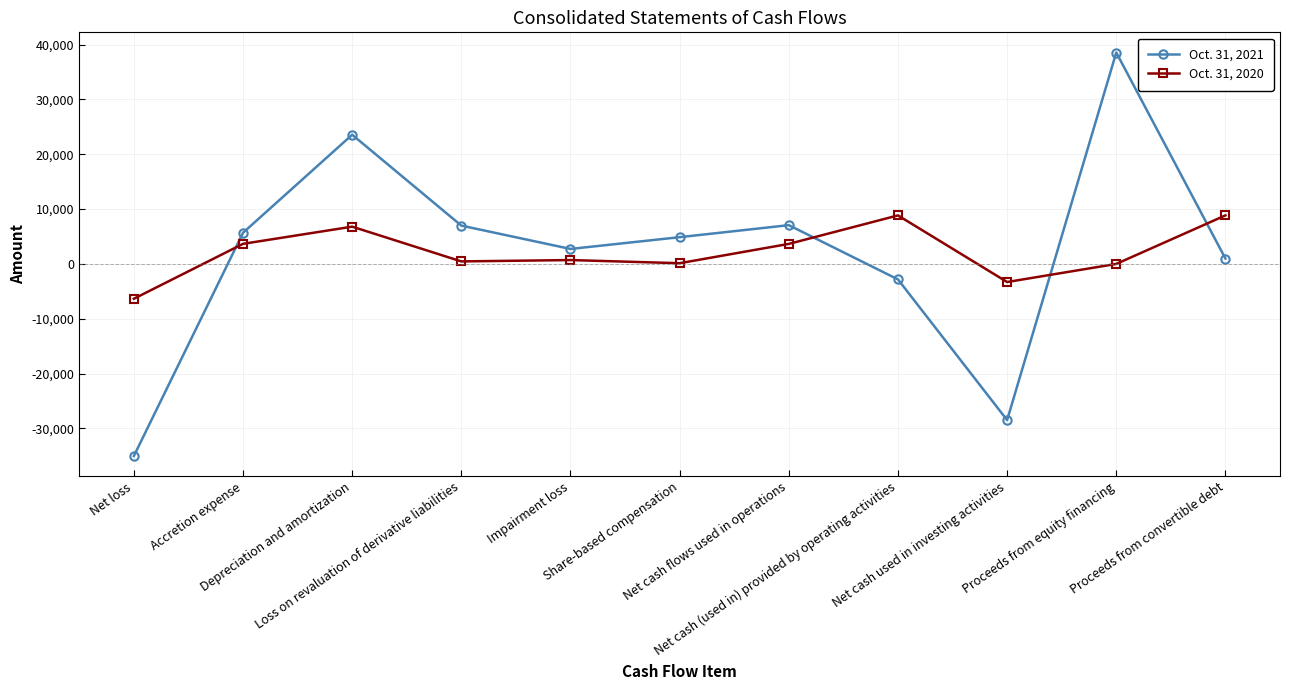

What are all the series names shown in the legend?

Oct. 31, 2021, Oct. 31, 2020